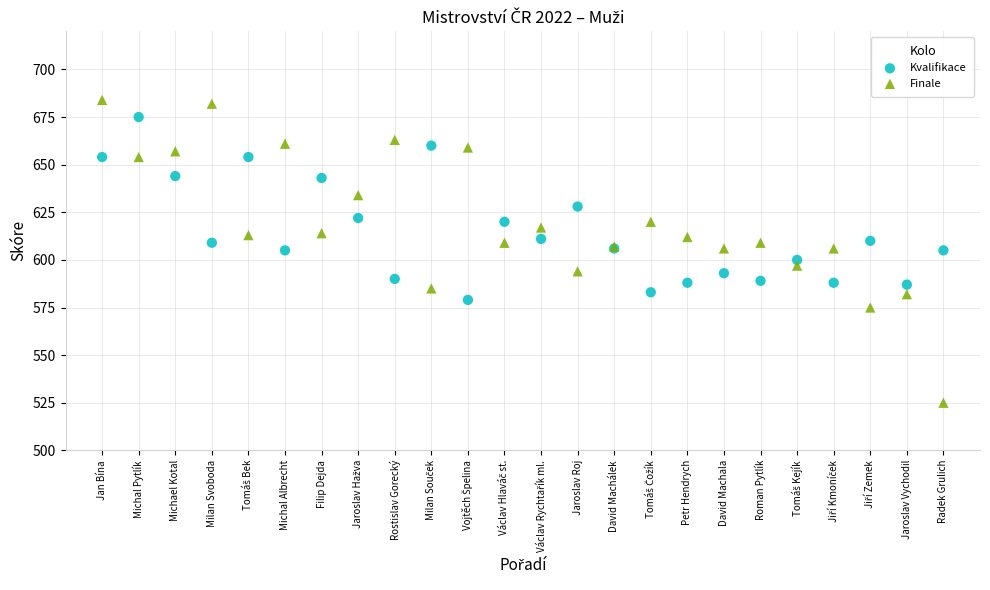

Which series contains the lowest Y value?

Finale